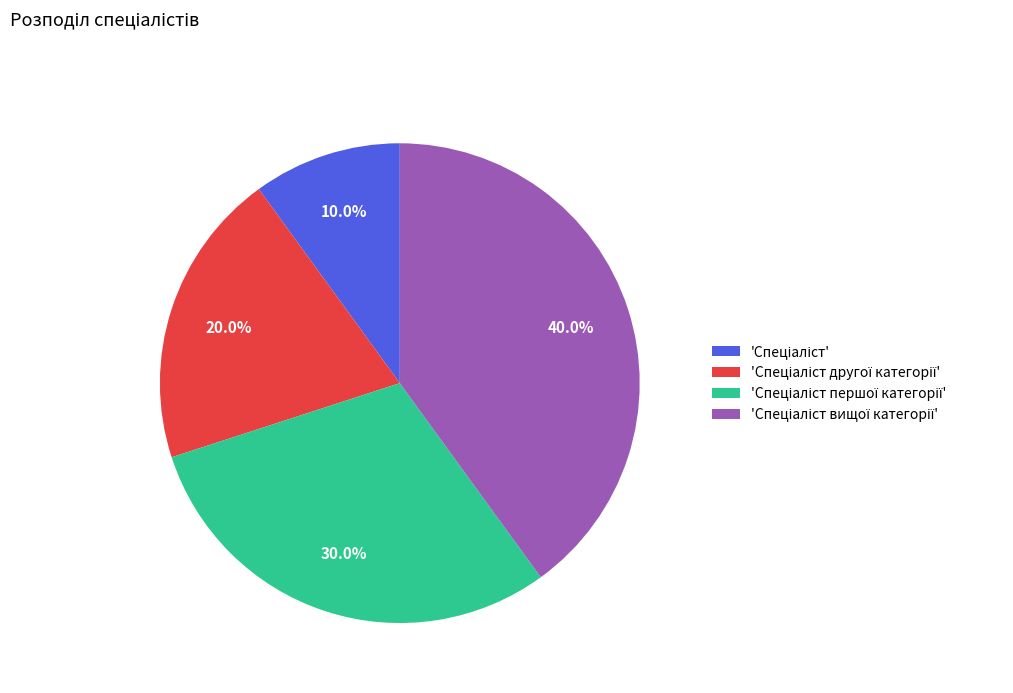

Is there any slice that represents more than half of the pie?

No